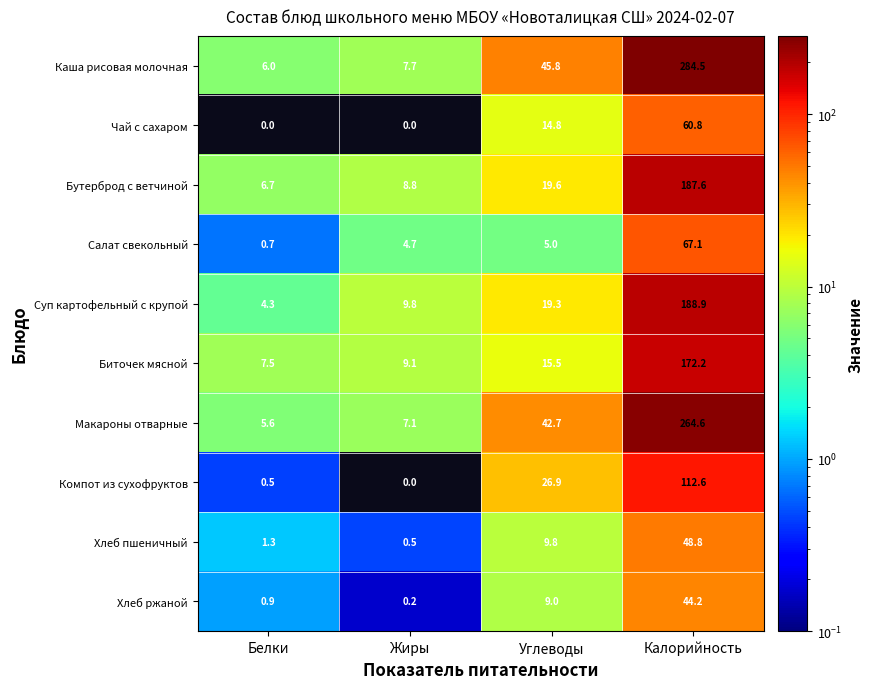

At how many categories does at least one series exceed 167?

1